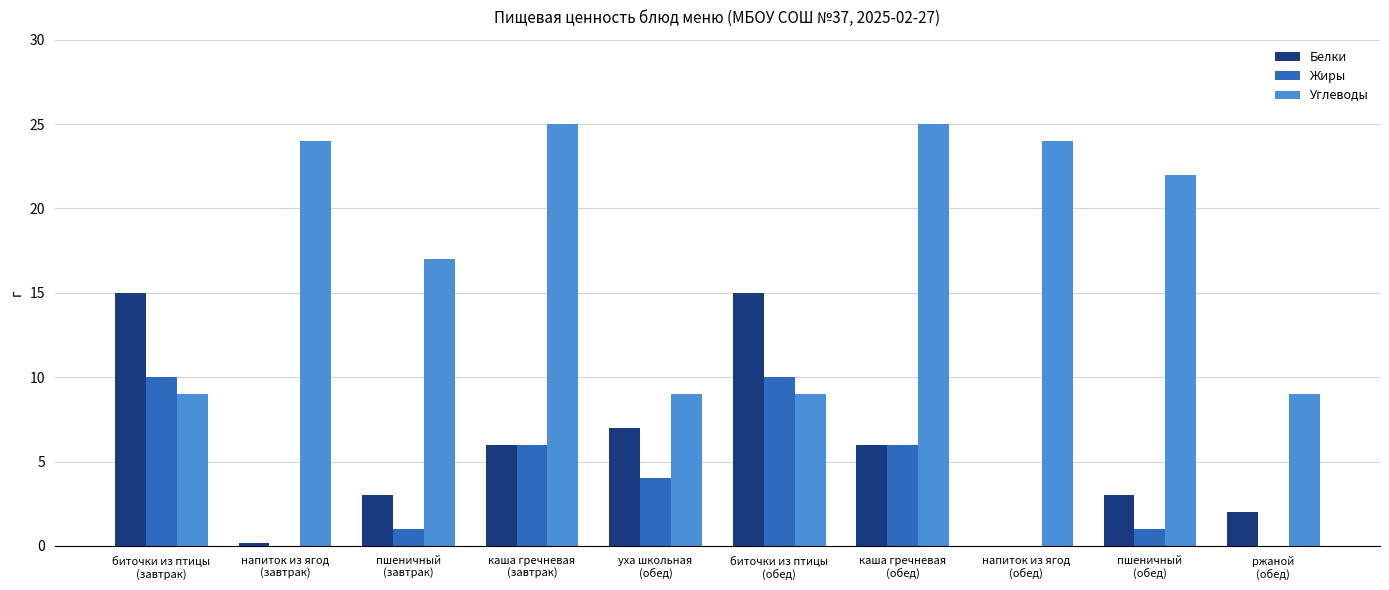

What is the maximum value shown in the chart?

25.0